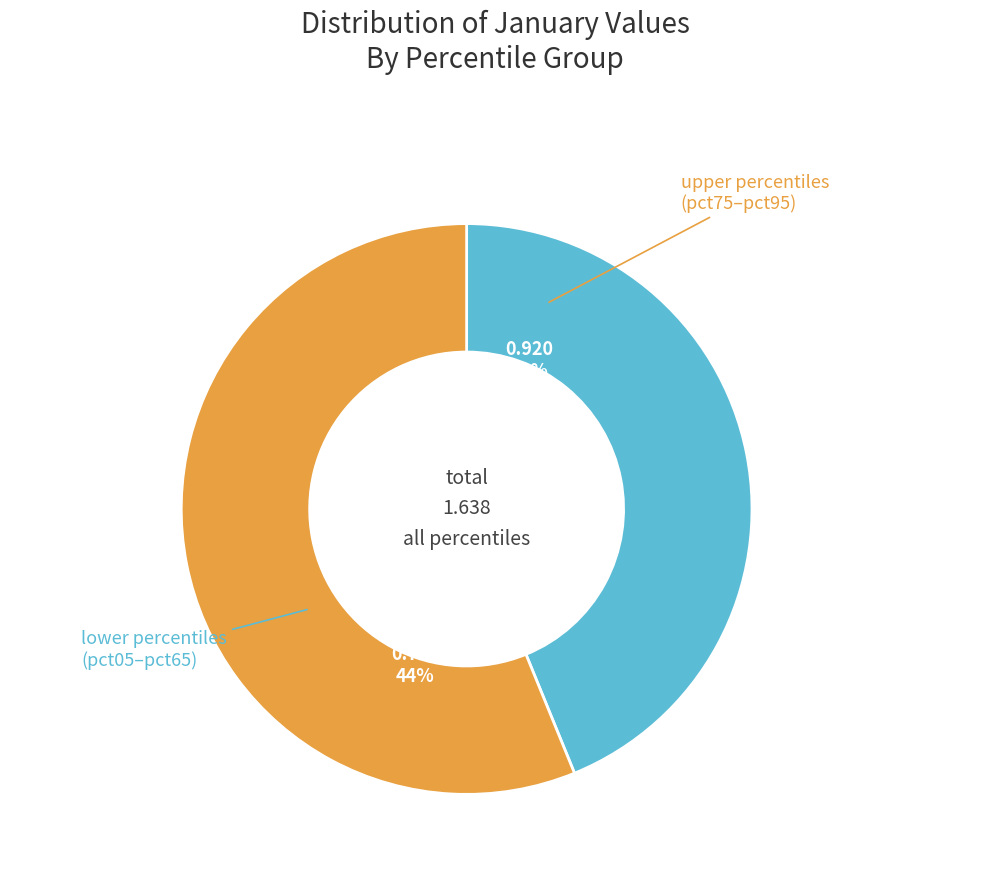

Does pct85 represent more than half of the total?

No